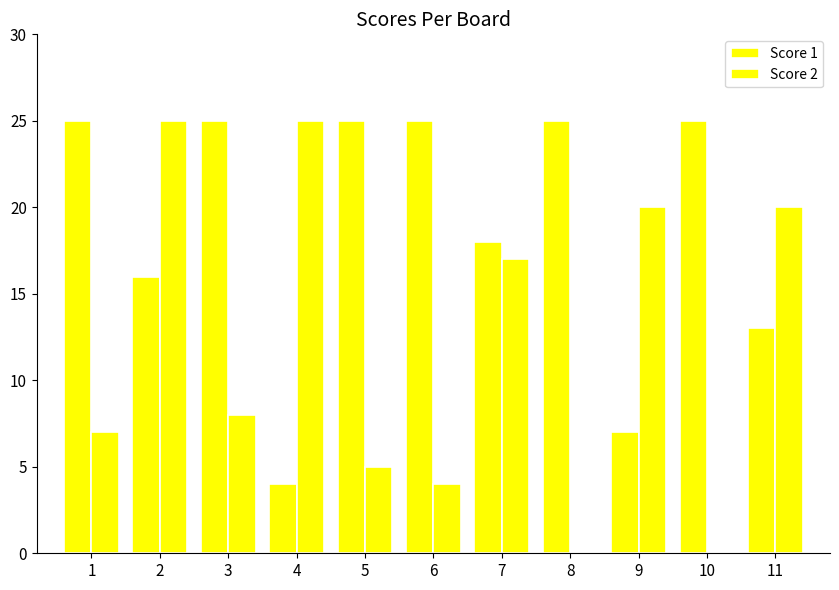

Count the number of data series in this chart.

2